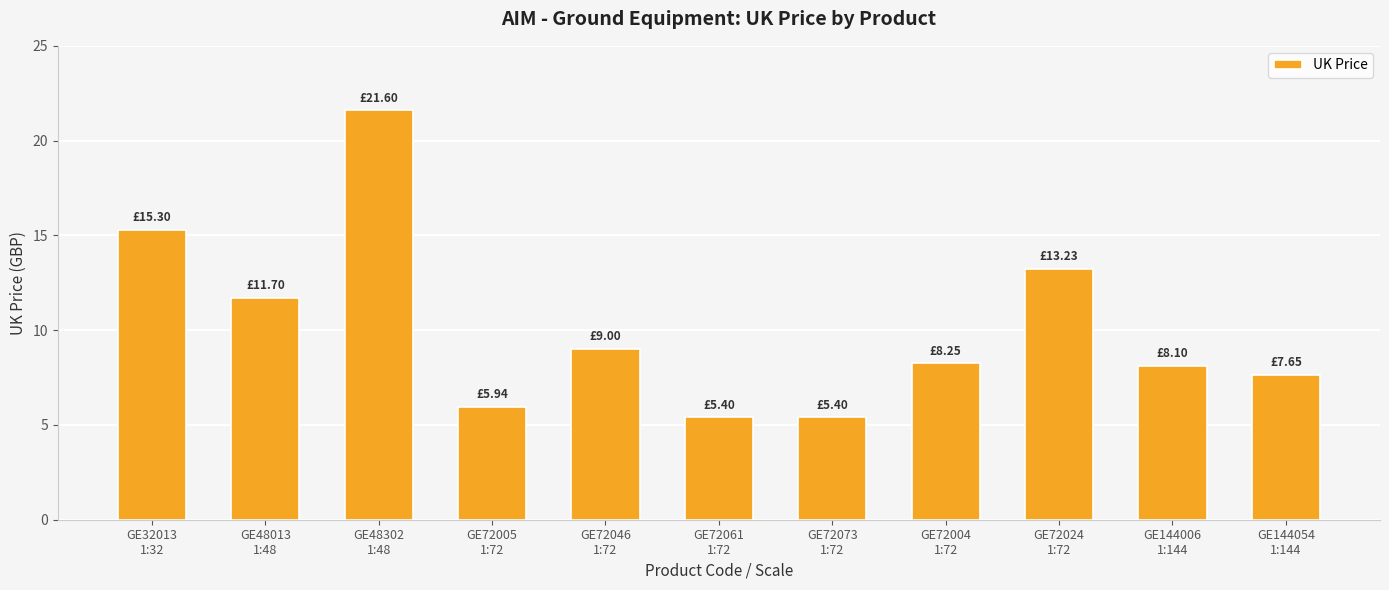

What is the difference between the maximum and minimum values?

16.2